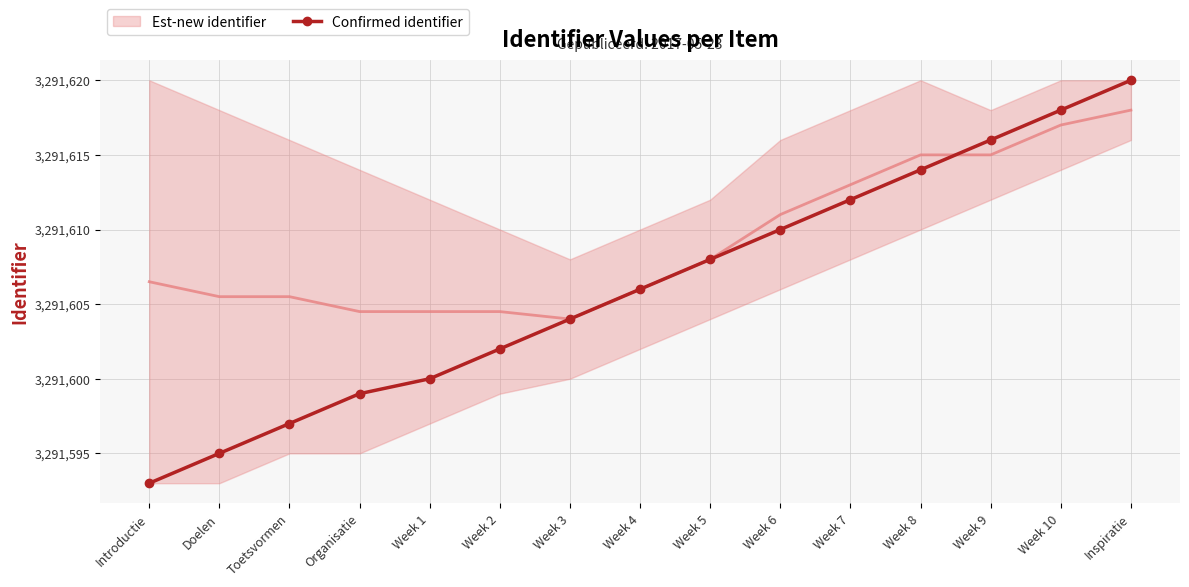

At which label does the data first exceed 3291606?

Week 5